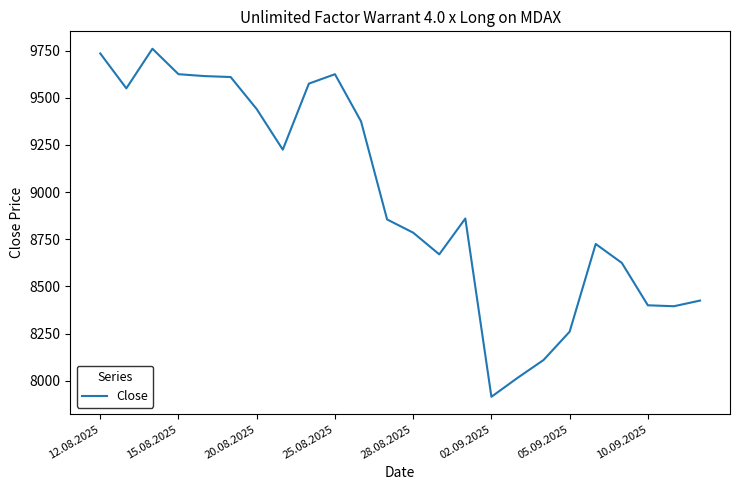

What is the maximum value shown in the chart?

9760